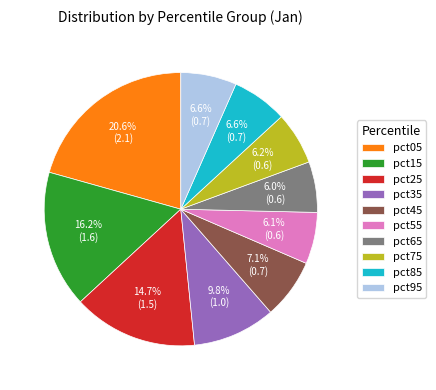

Which category has the biggest portion of the pie?

pct05